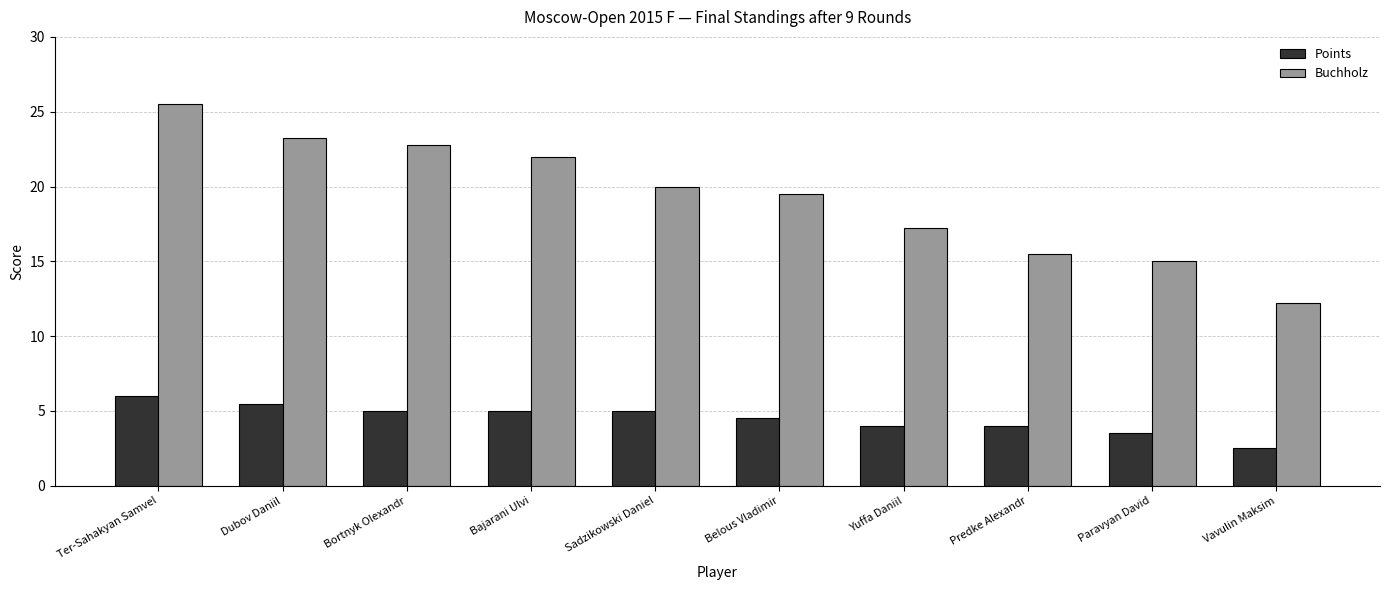

What is the label of the 6th bar from the left?

Belous Vladimir